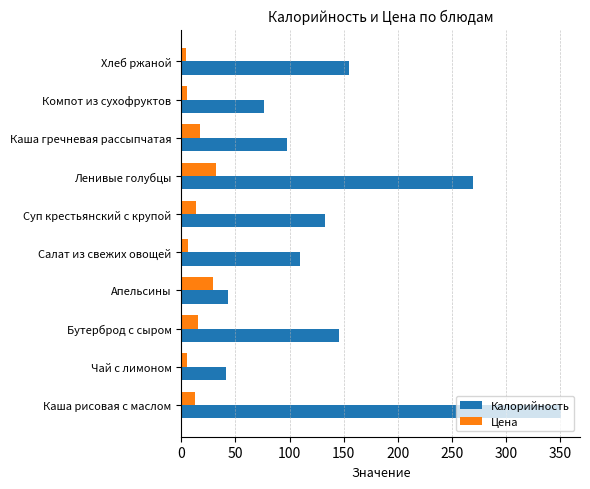

Where is Калорийность nearest to the value 196?

Хлеб ржаной